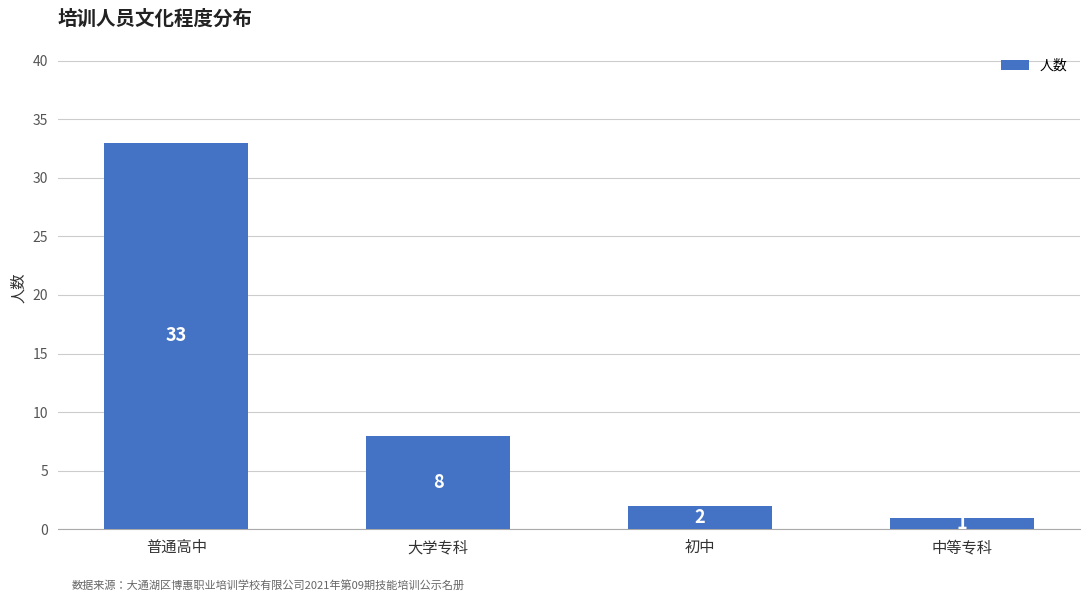

Rank the categories by value from highest to lowest.

普通高中, 大学专科, 初中, 中等专科